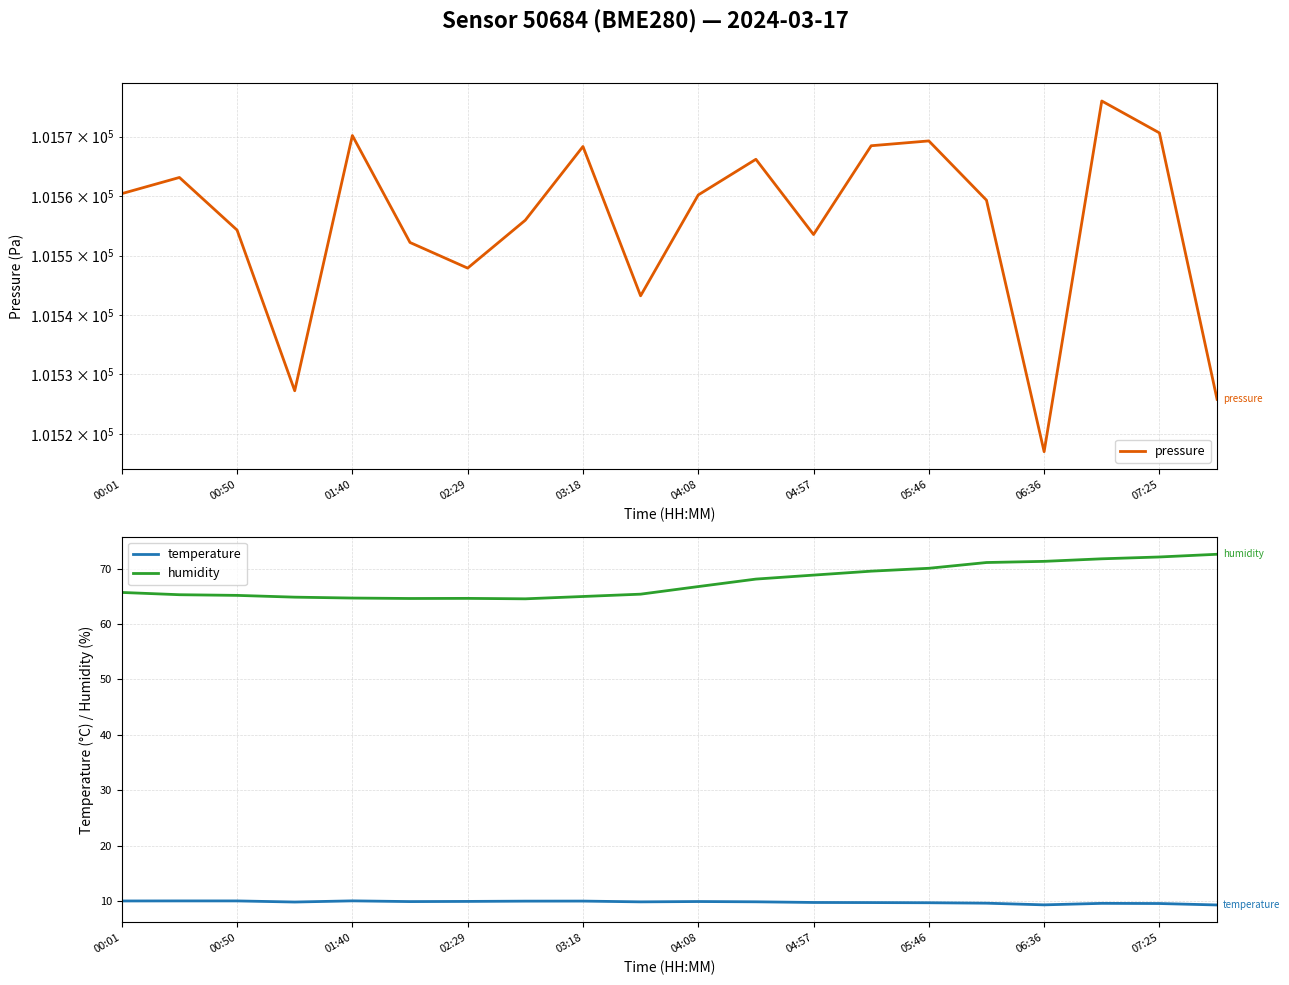

What is the maximum value for temperature?

10.0